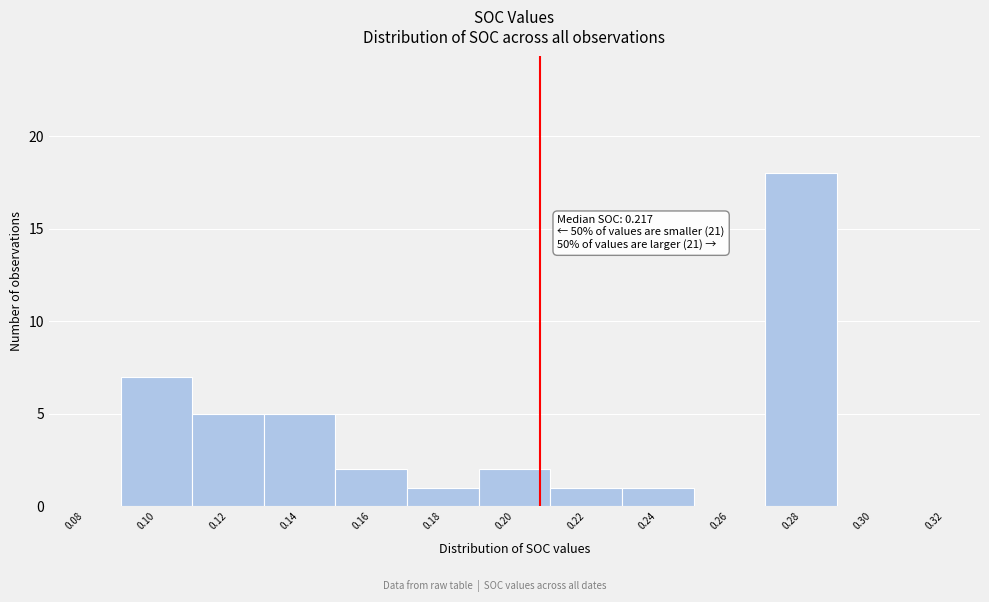

Reading right to left, transcribe all the data shown in this chart.

0.32=0	0.30=0	0.28=18	0.26=0	0.24=1	0.22=1	0.20=2	0.18=1	0.16=2	0.14=5	0.12=5	0.10=7	0.08=0